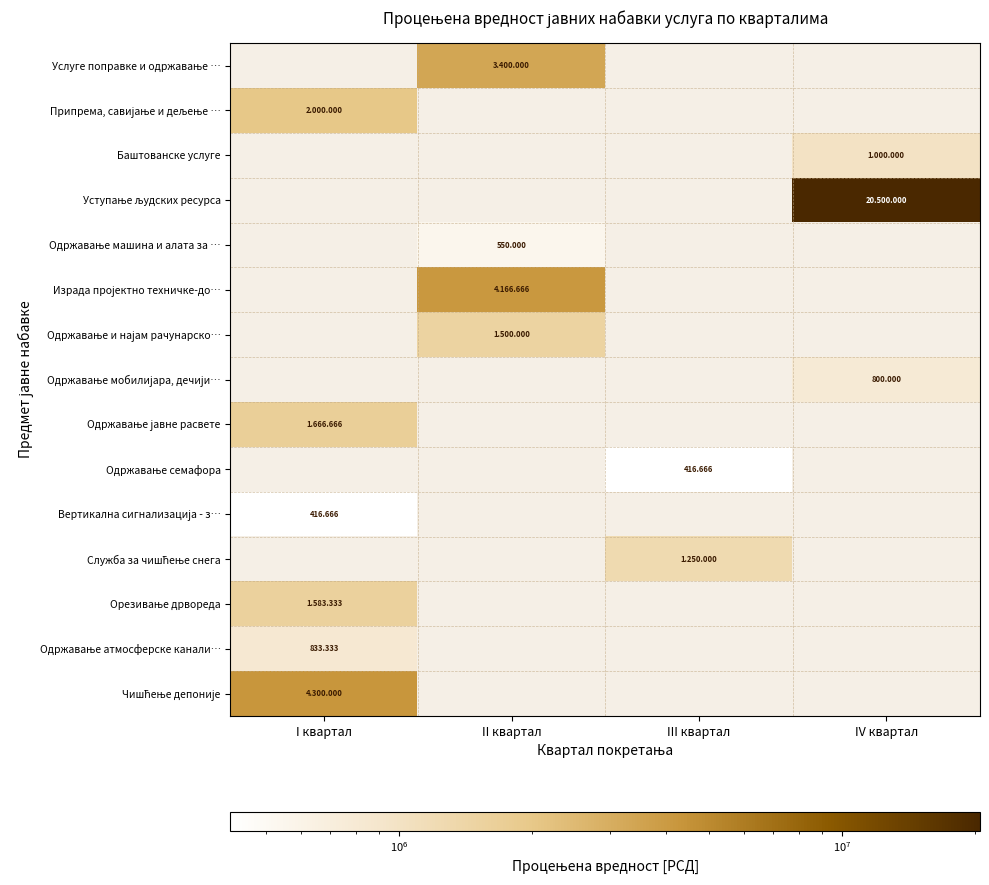

What is the highest value of the Служба за чишћење снега series?

1250000